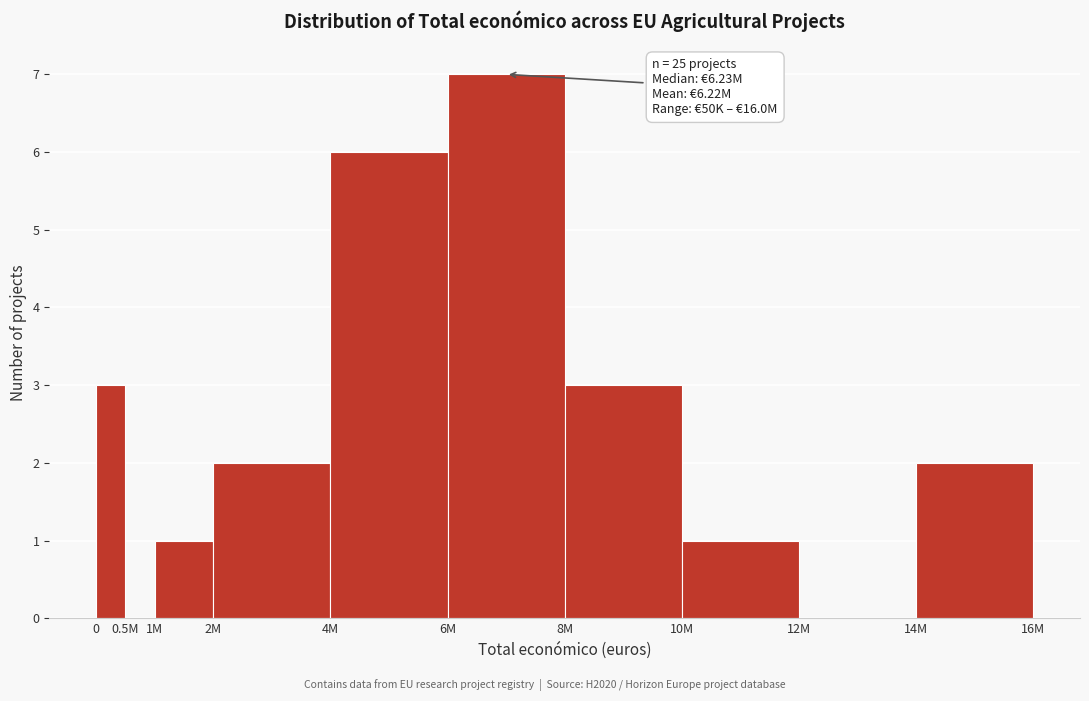

Reading left to right, transcribe all the data shown in this chart.

0=3	0.5M=0	1M=1	2M=2	4M=6	6M=7	8M=3	10M=1	12M=0	14M=2